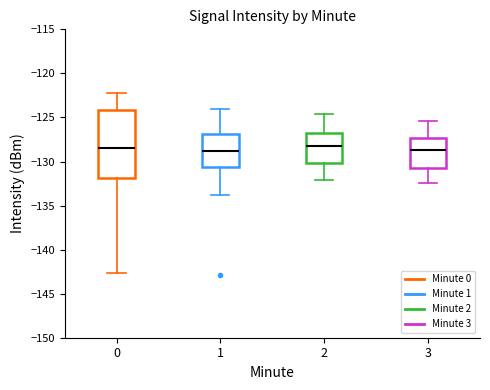

Reading left to right, read every box against the y-axis: the position of its median line, the range the box covers, and the ends of its whiskers. The values are not printed on the chart, so give them approximately, as read against the axis.

0: median -128.5, box -132.0 to -124.0, whiskers -142.5 to -122.5
1: median -129.0, box -130.5 to -127.0, whiskers -134.0 to -124.0
2: median -128.0, box -130.0 to -126.5, whiskers -132.0 to -124.5
3: median -128.5, box -130.5 to -127.5, whiskers -132.5 to -125.5